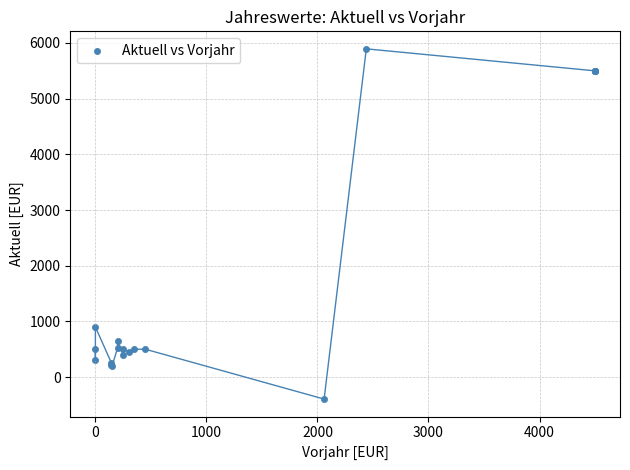

What Y value in the scatter plot is closest to 2750?

900